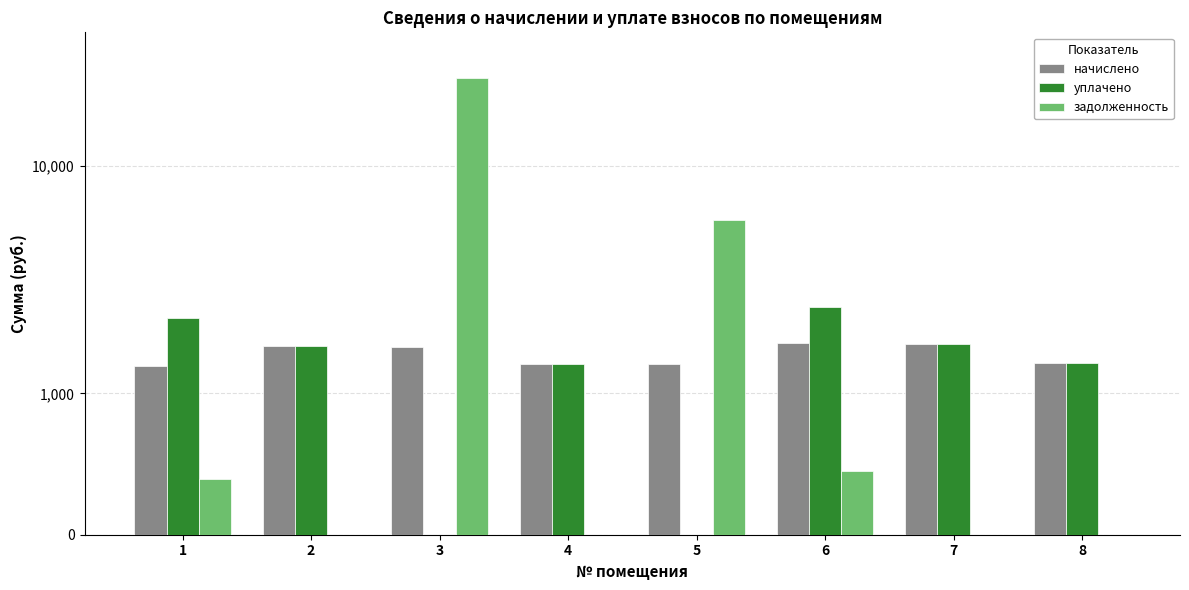

Which series has the largest total across all categories?

задолженность